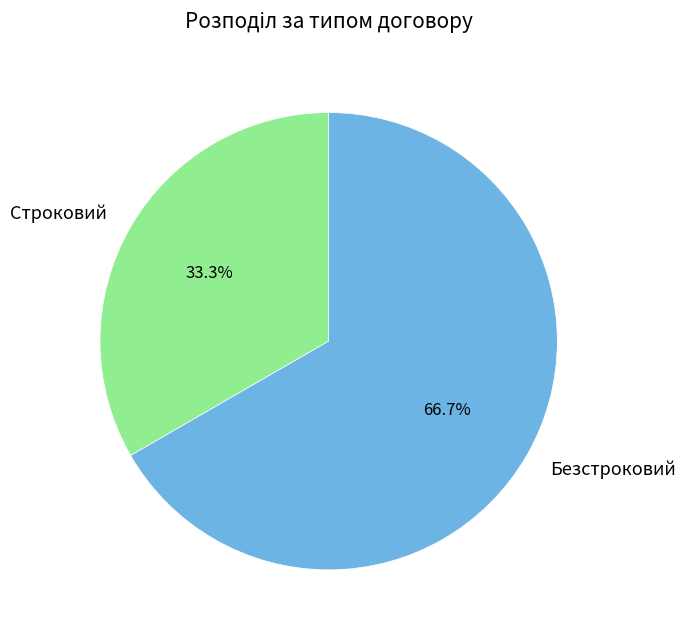

To the nearest percent, what percentage of the pie is Безстроковий?

67%